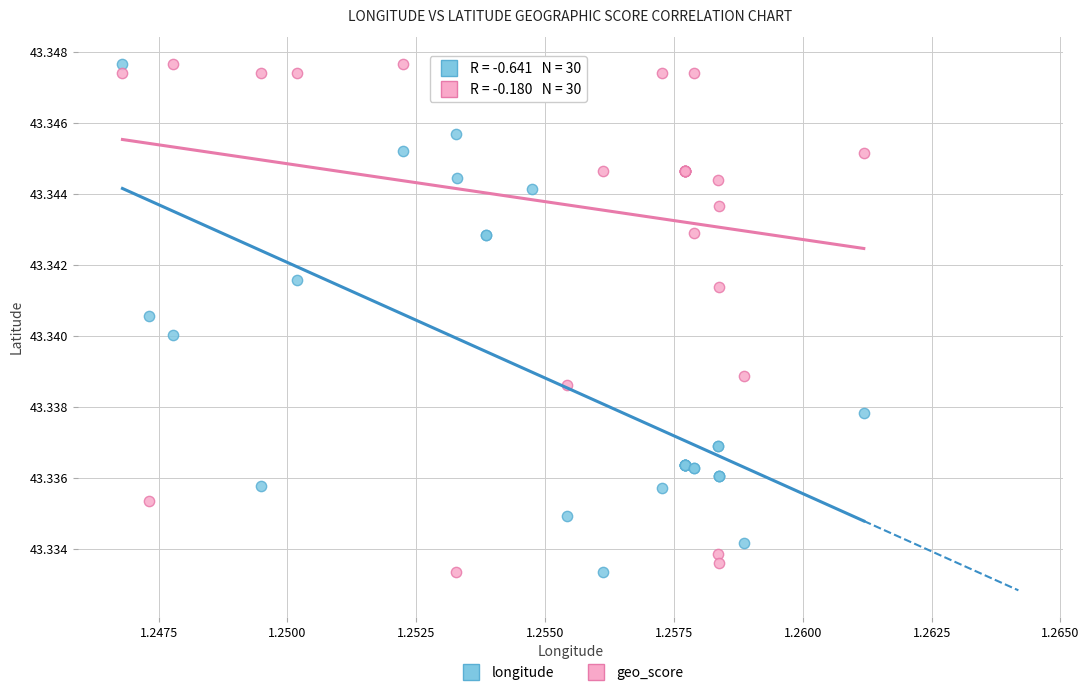

What are all the series names shown in the legend?

longitude, geo_score